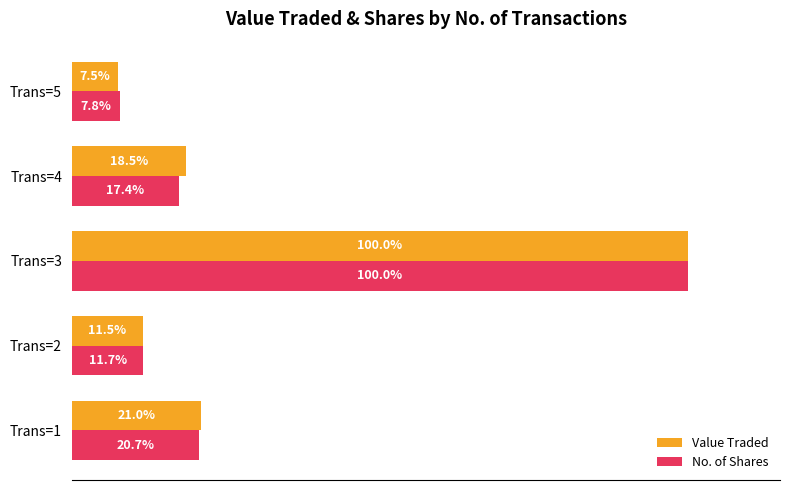

Which series has the largest range (max minus min)?

Value Traded